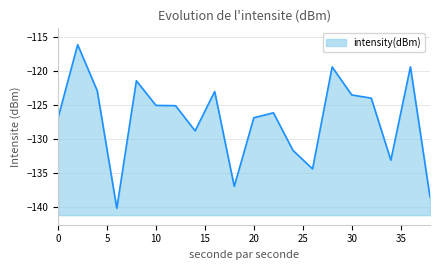

What is the value of the 12th point from the left?

-126.1